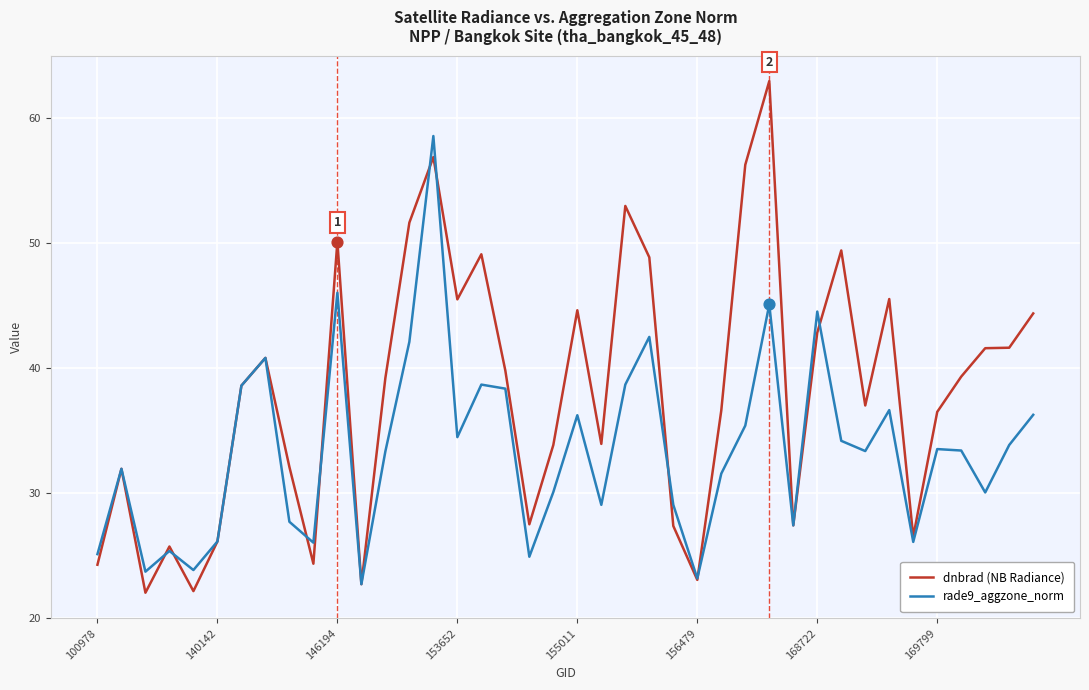

Which series has the largest total across all categories?

dnbrad (NB Radiance)